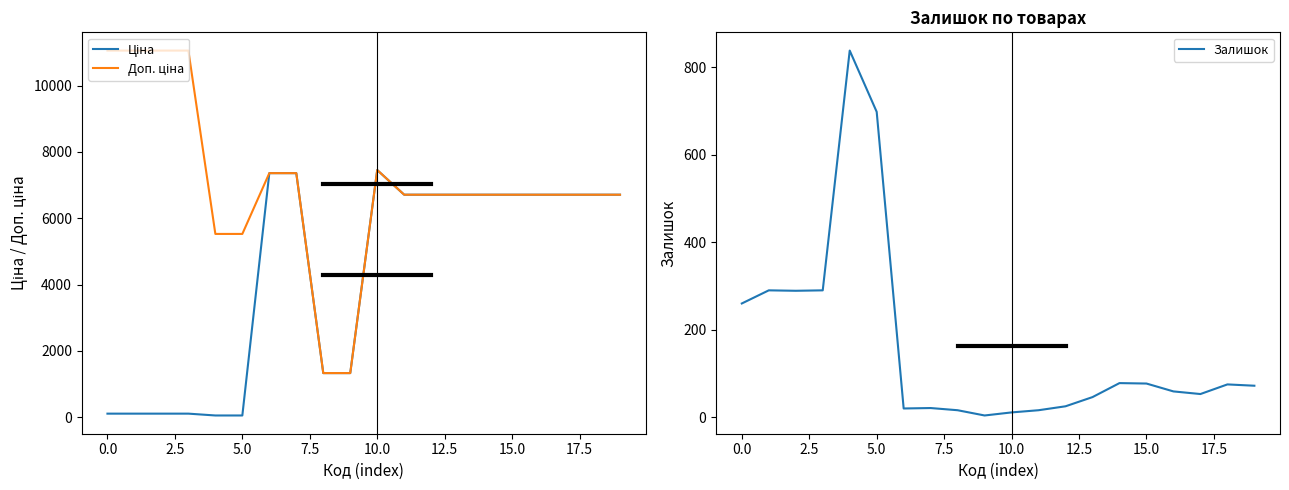

List the series in order of their overall mean, lowest first.

Залишок, Ціна, Доп. ціна